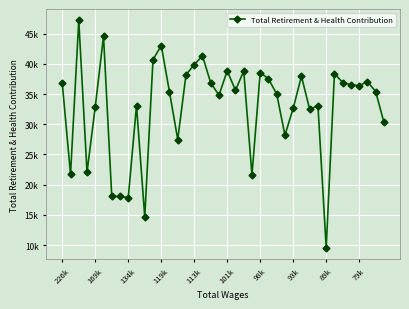

Is this an area chart (filled region under the line)?

No